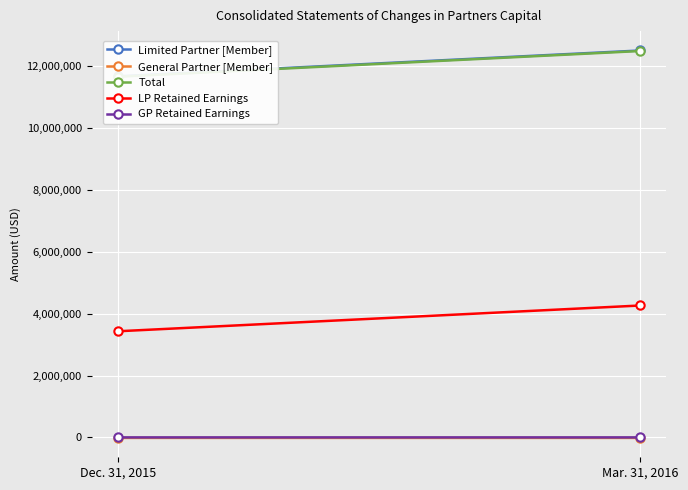

How many data points does each series have?

2